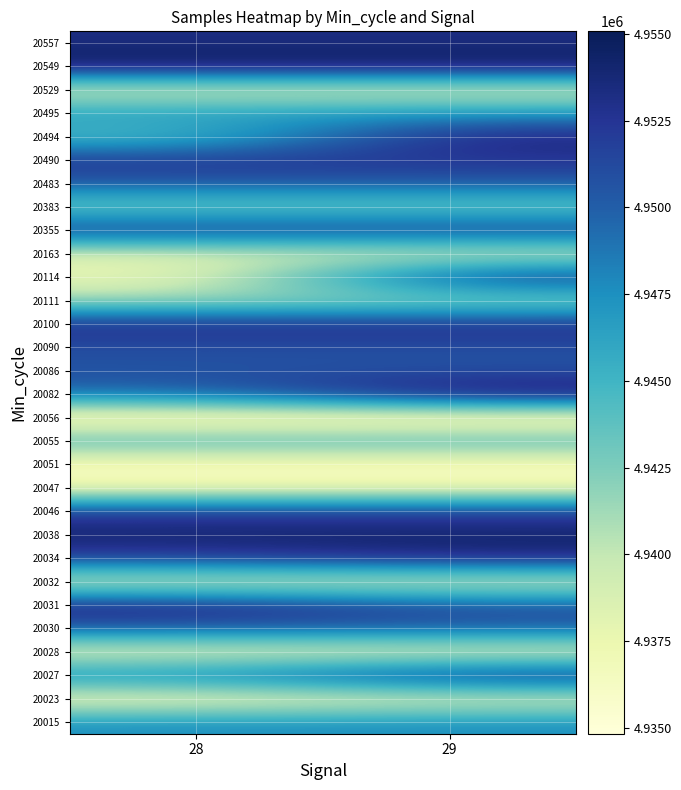

What is the total value across all series at 29?

148416959